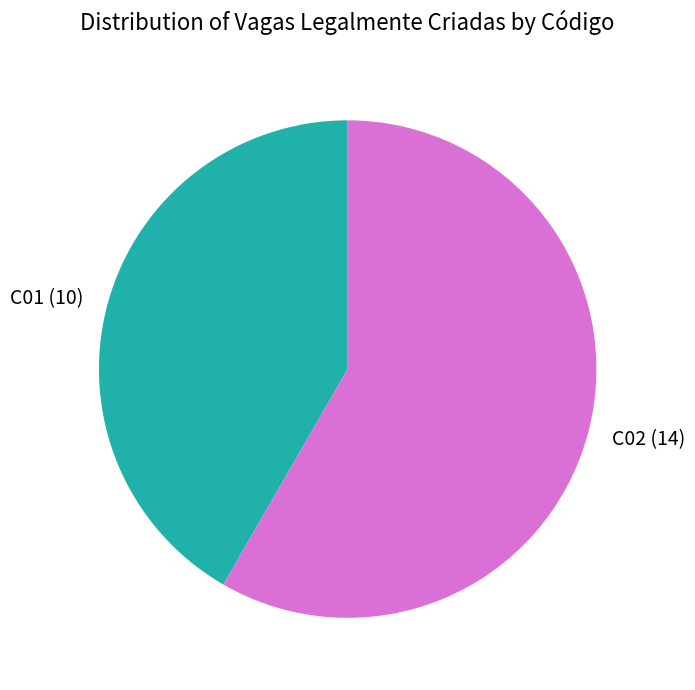

Is the sum of C02 and C01 greater than half?

Yes